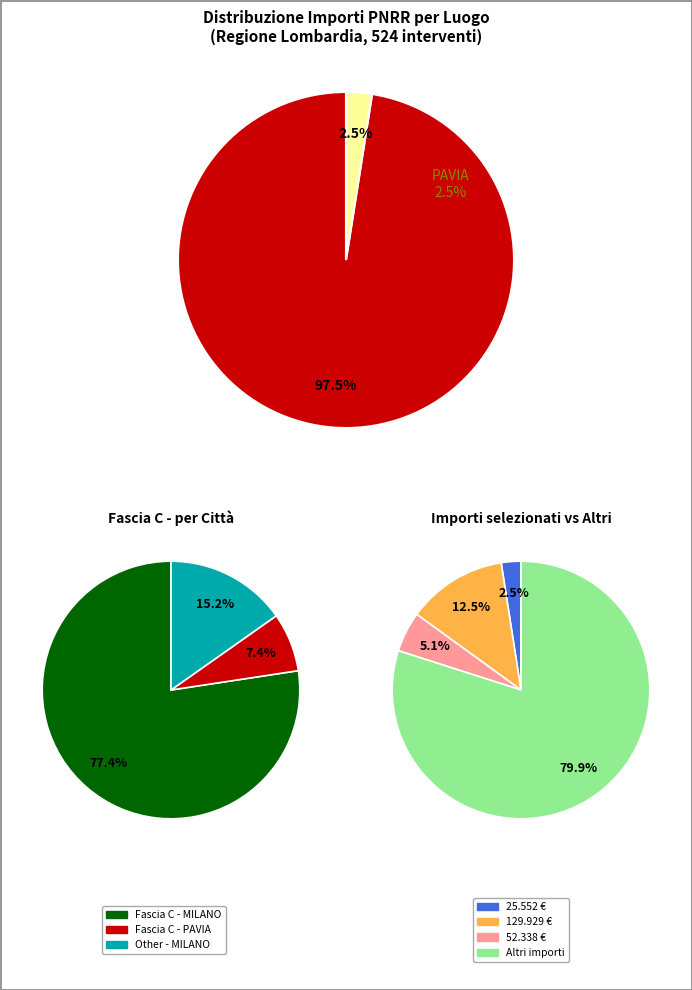

True or false: PAVIA-H53D23011240001 accounts for 1% of the total.

False